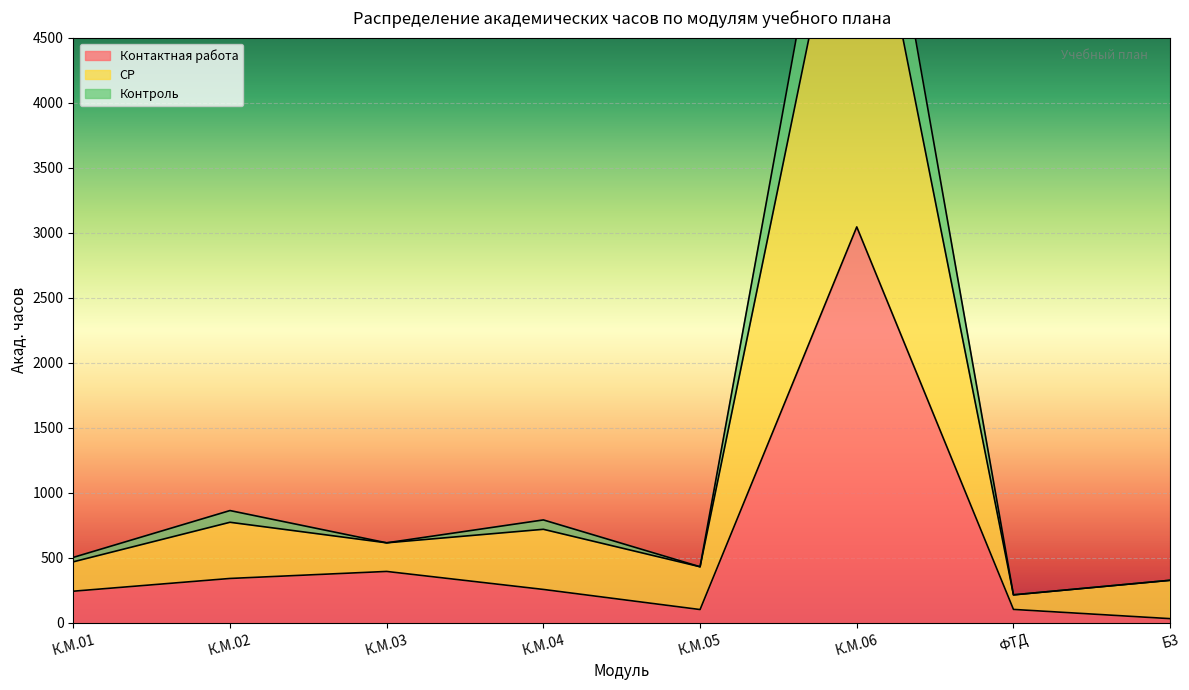

At how many categories does at least one series exceed 3217?

1